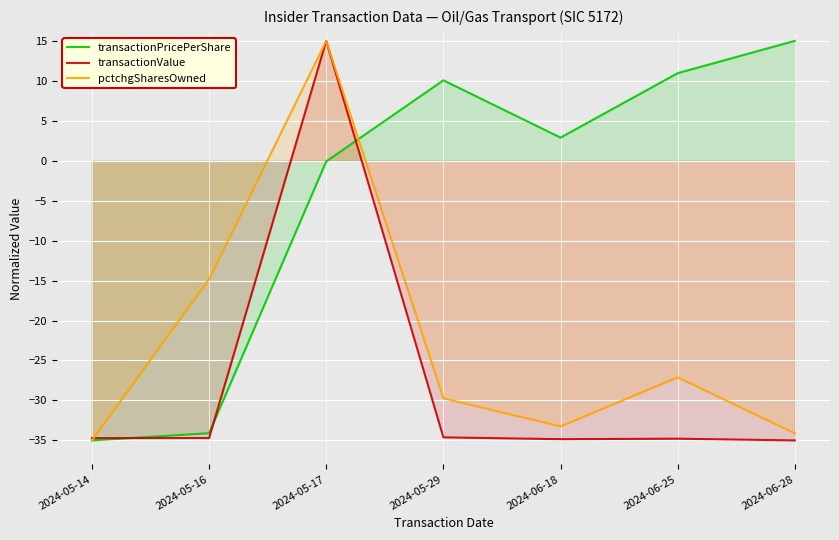

At which category is the sum across all series the highest?

2024-05-17